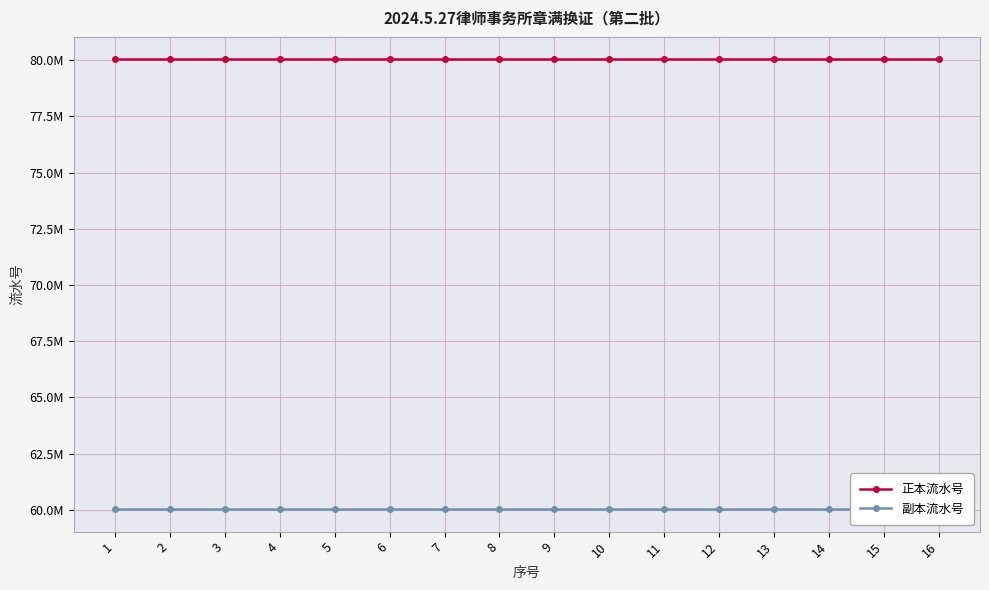

What is the maximum value for 正本流水号?

80033730